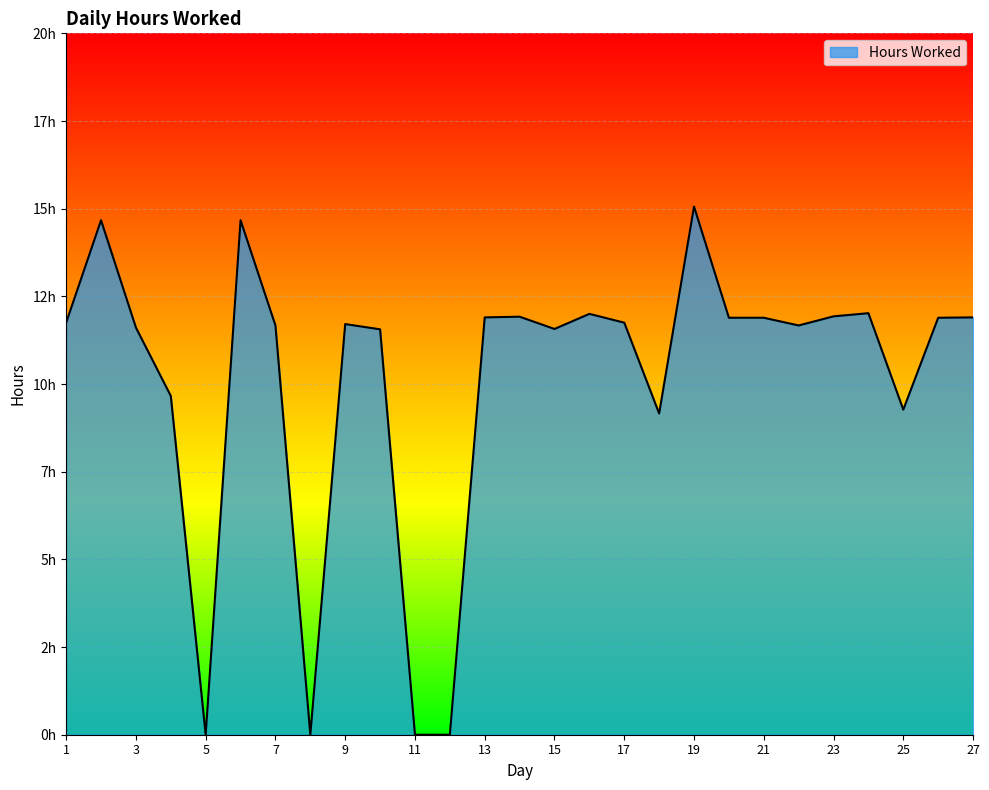

List the labels in order of value, largest first.

19, 2, 6, 24, 16, 23, 14, 13, 27, 20, 21, 26, 1, 17, 9, 7, 22, 3, 15, 10, 4, 25, 18, 5, 8, 11, 12